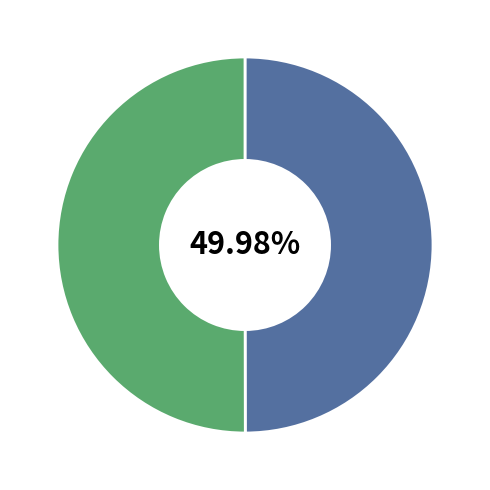

Does any single category account for the majority?

Yes